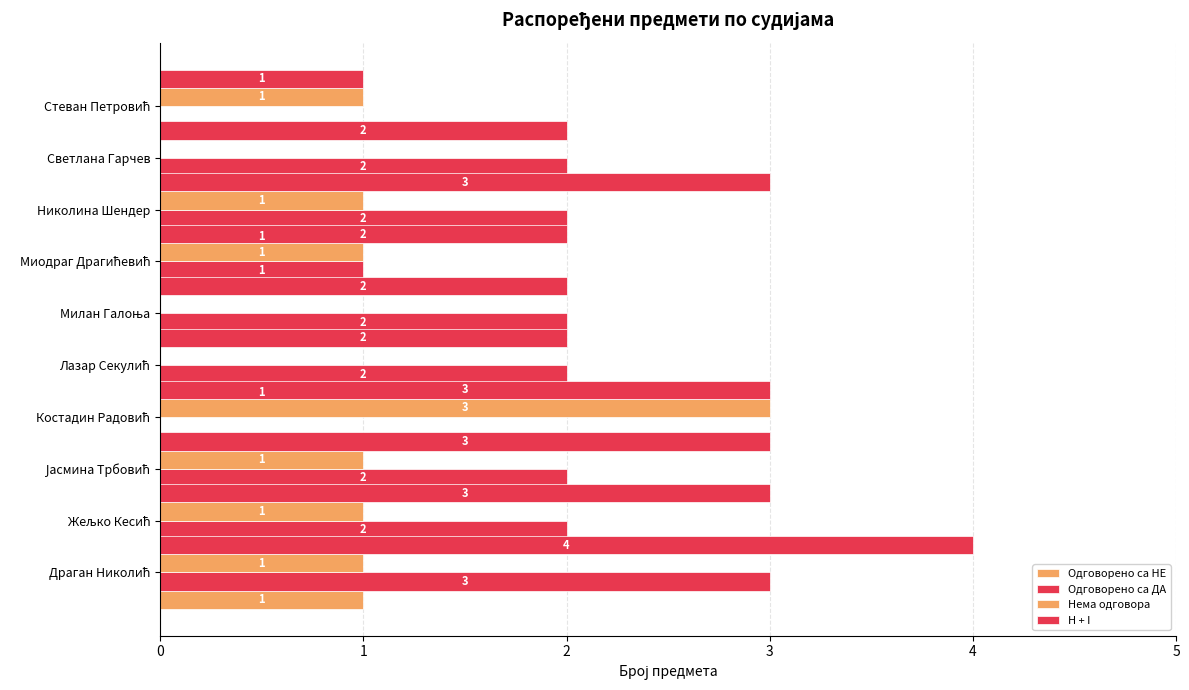

Rank the series at 2 from lowest to highest value.

Одговорено са НЕ, Нема одговора, Одговорено са ДА, H + I